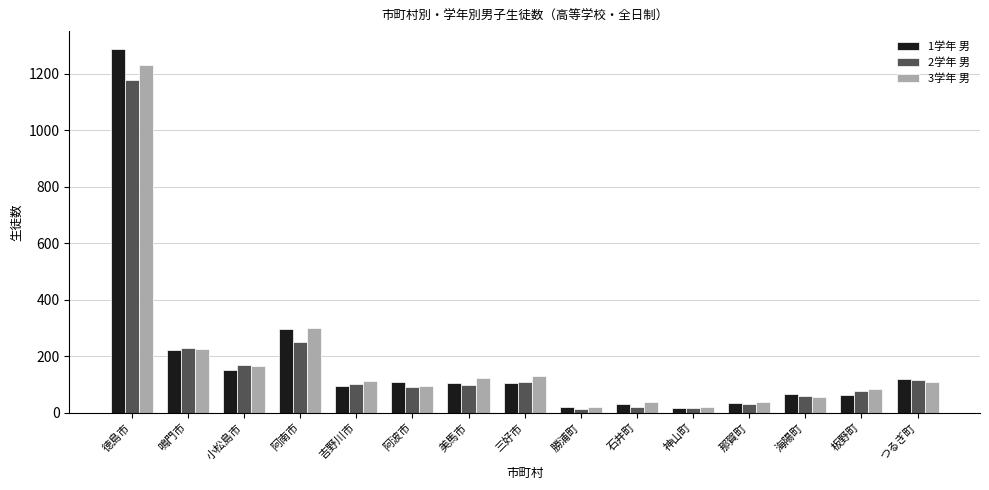

At which category is the sum across all series the highest?

徳島市